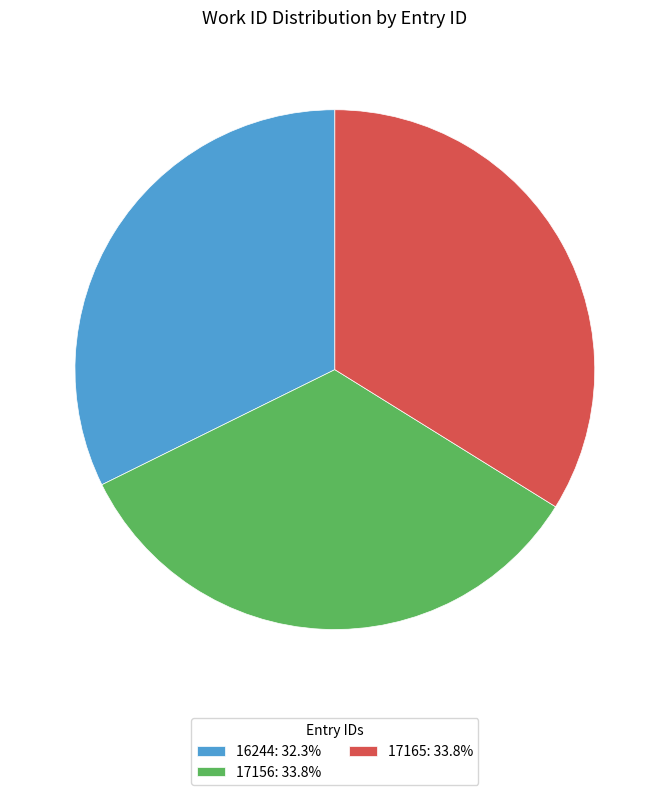

Do 17156: 33.8% and 17165: 33.8% together represent more than half of the pie?

Yes